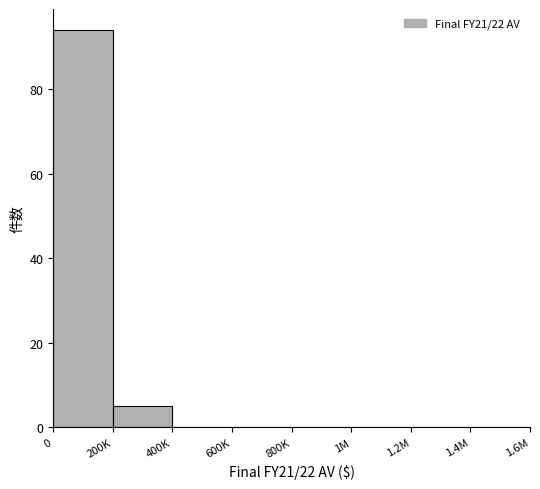

Reading left to right, what are all the values shown in this chart?

0=94	200K=5	400K=0	600K=0	800K=0	1M=0	1.2M=0	1.4M=0